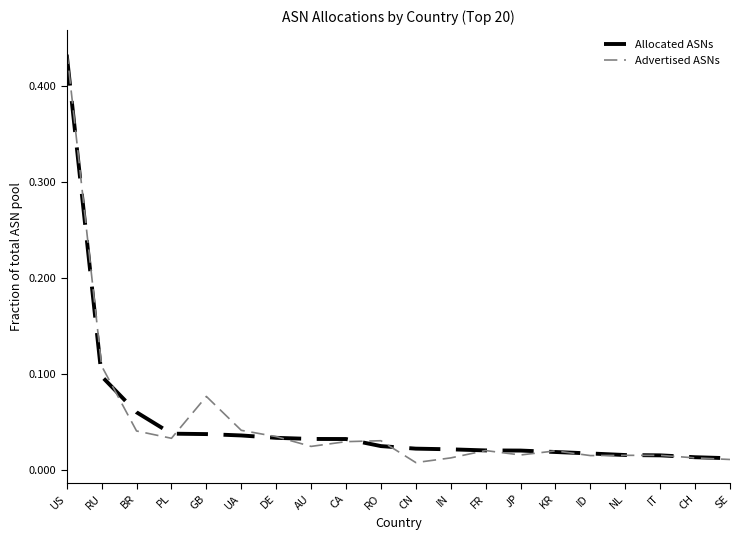

What position from the left is AU?

8